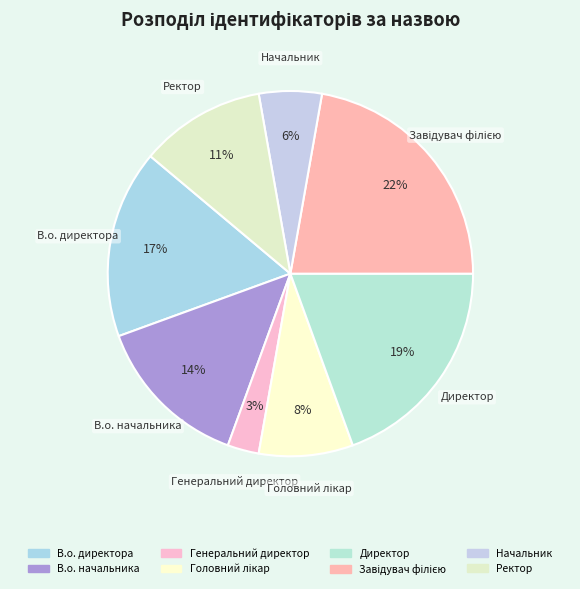

Which slice is the largest?

Завідувач філією